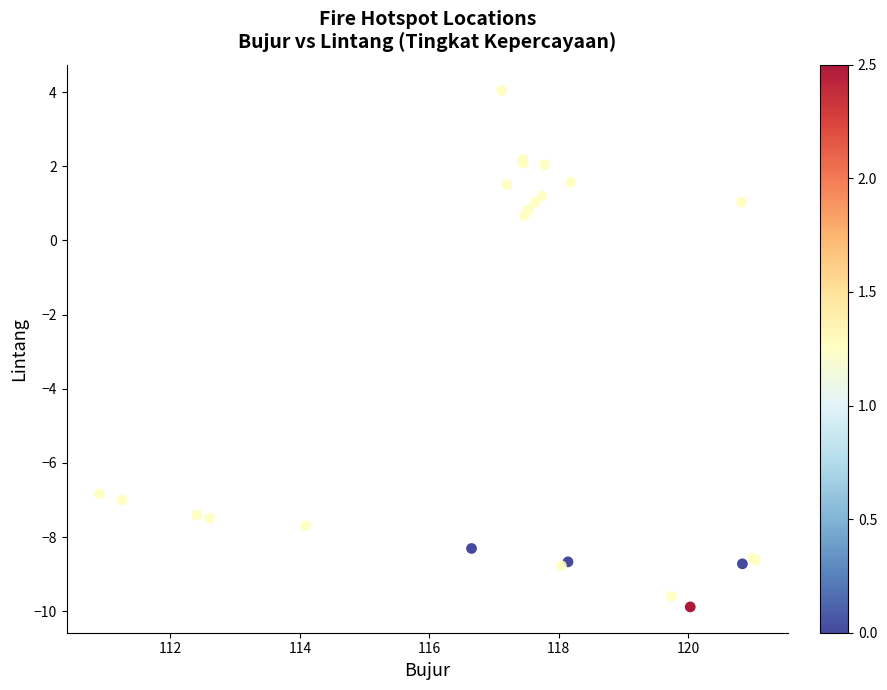

What Y value in the scatter plot is closest to -2?

0.7